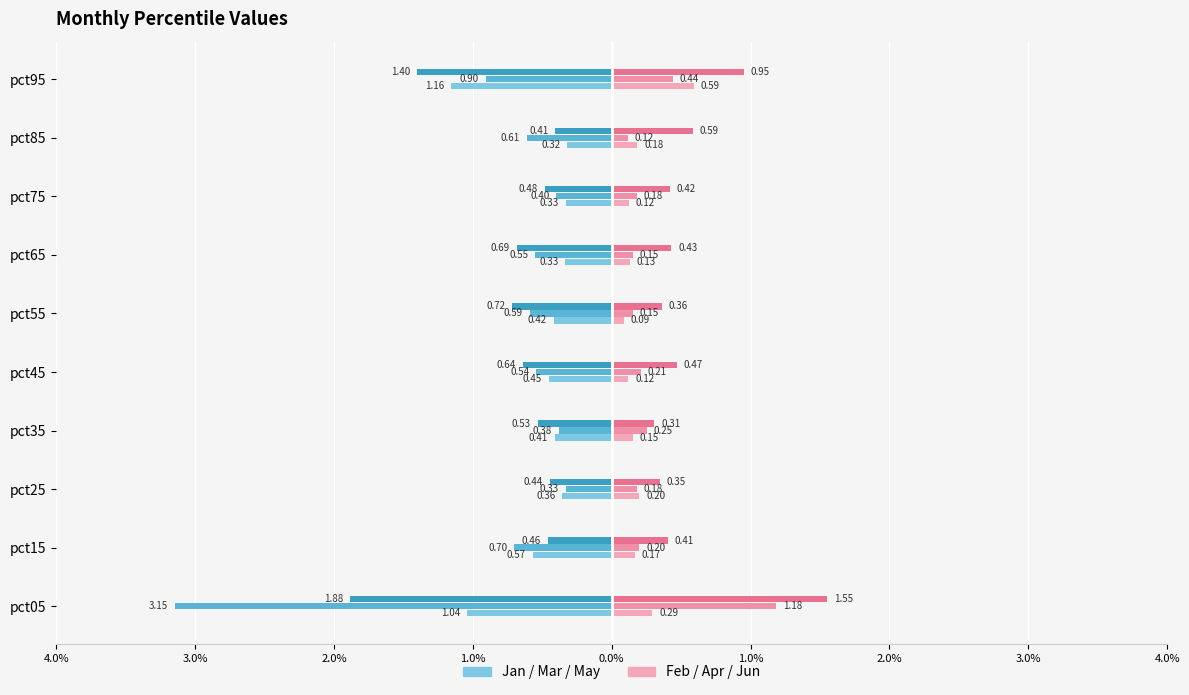

What is the label of the 5th bar from the right?

1.0%